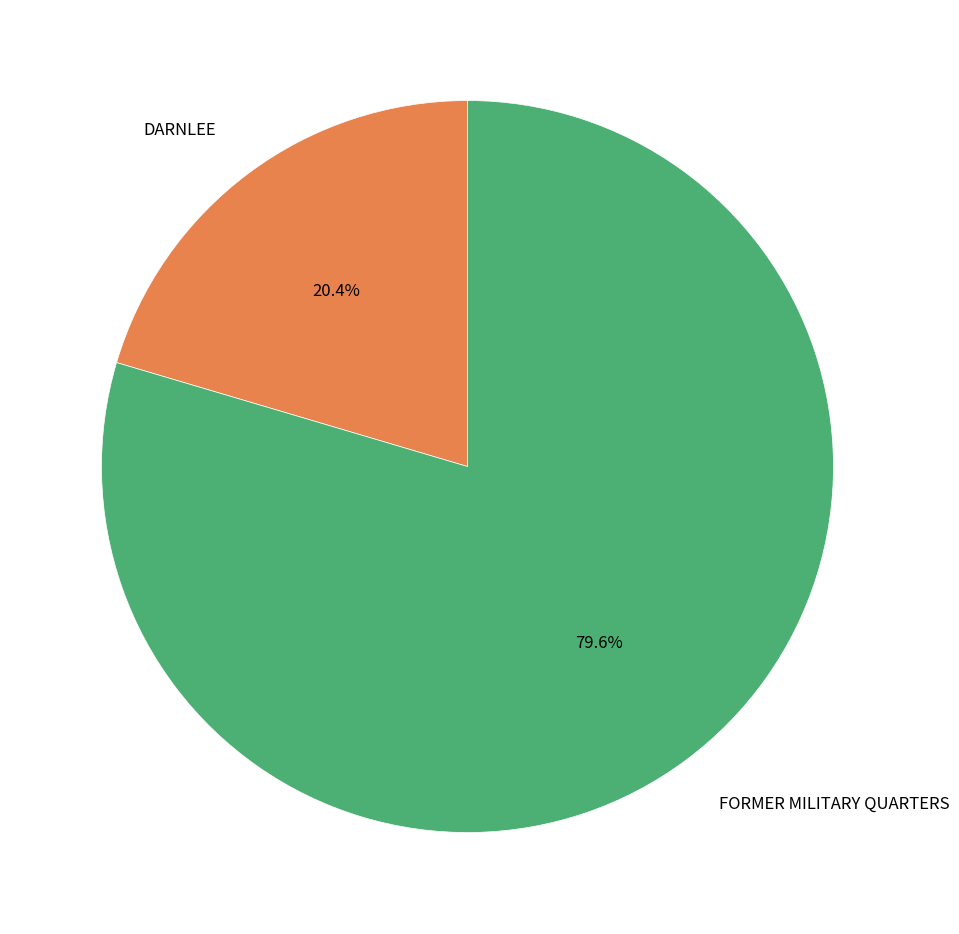

Which category has the biggest portion of the pie?

FORMER MILITARY QUARTERS